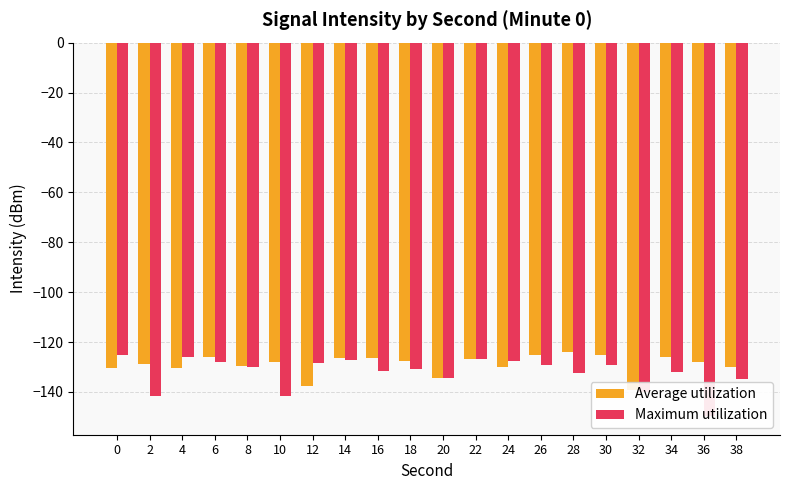

Reading right to left, list all the values displayed in this chart.

Average utilization: -130.0	-128.1	-126.2	-139.1	-125.2	-123.9	-125.0	-130.2	-126.8	-134.4	-127.5	-126.3	-126.4	-137.6	-128.0	-129.7	-126.1	-130.3	-128.8	-130.4
Maximum utilization: -134.8	-149.7	-132.1	-139.9	-129.2	-132.5	-129.1	-127.7	-126.7	-134.4	-130.8	-131.7	-127.1	-128.2	-141.8	-130.0	-128.1	-126.2	-141.8	-125.2